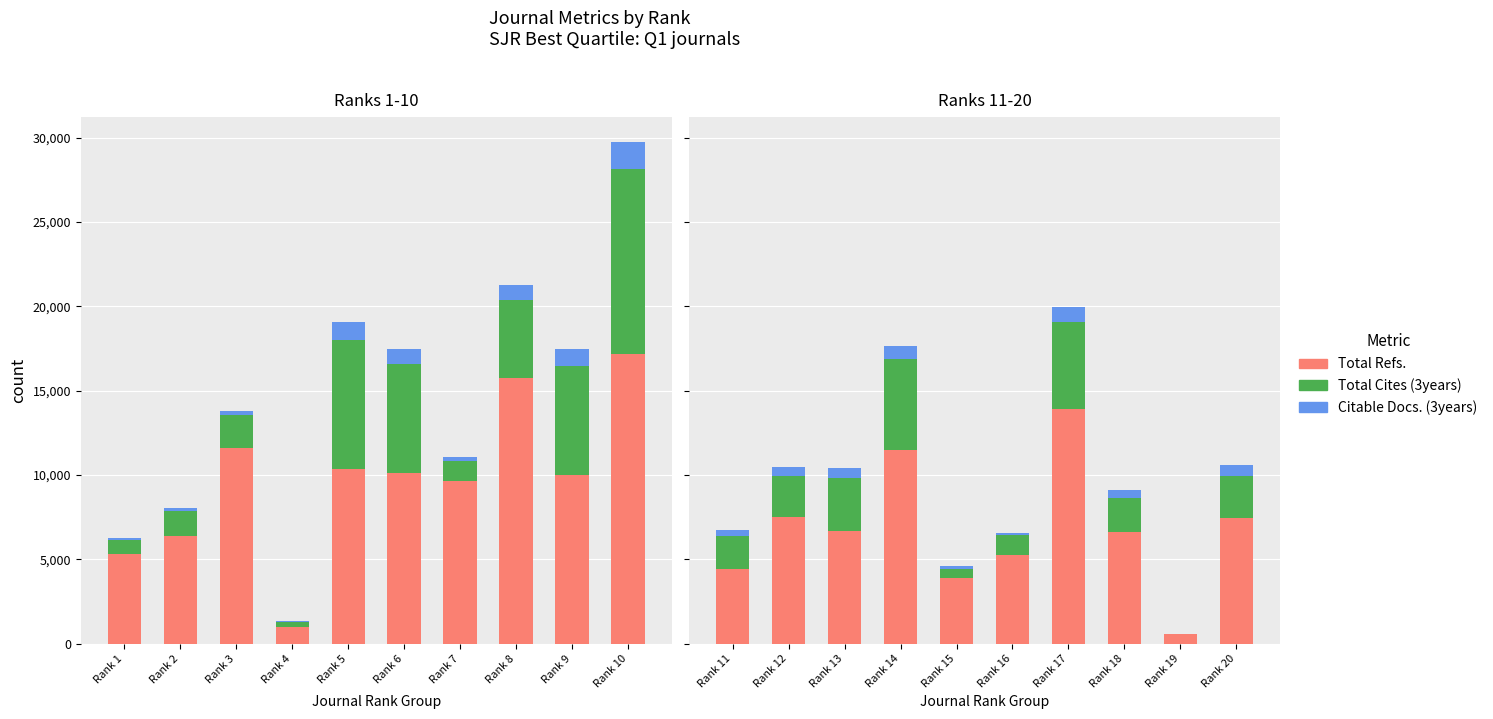

Rank the series by their maximum value, from lowest to highest.

Citable Docs. (3years), Total Cites (3years), Total Refs.